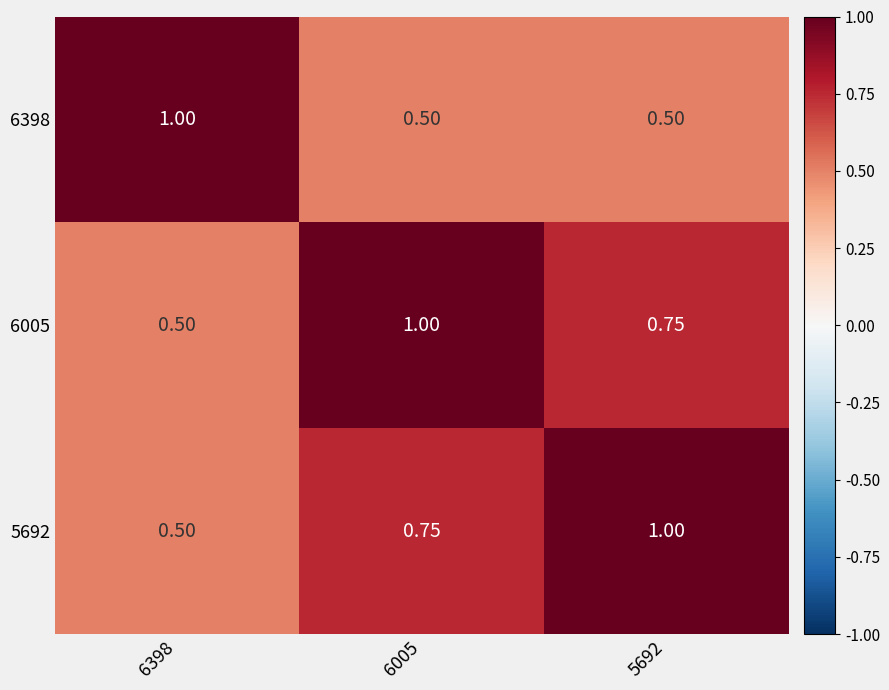

Is the value of 5692 at 6398 greater than the value of 6398 at 6398?

No